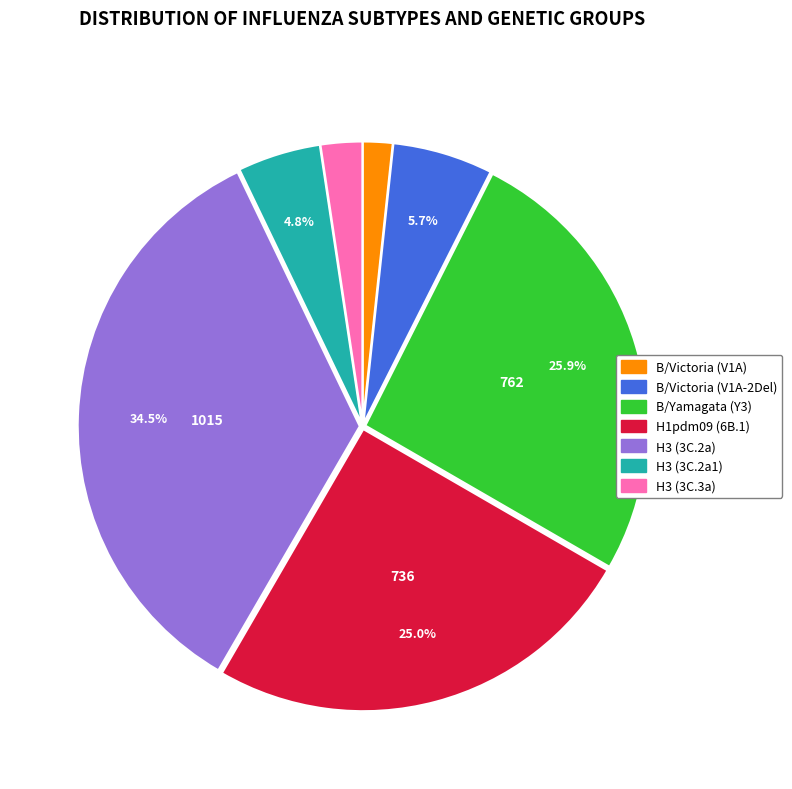

Which has a higher value, H3 (3C.2a1) or B/Victoria (V1A-2Del)?

B/Victoria (V1A-2Del)